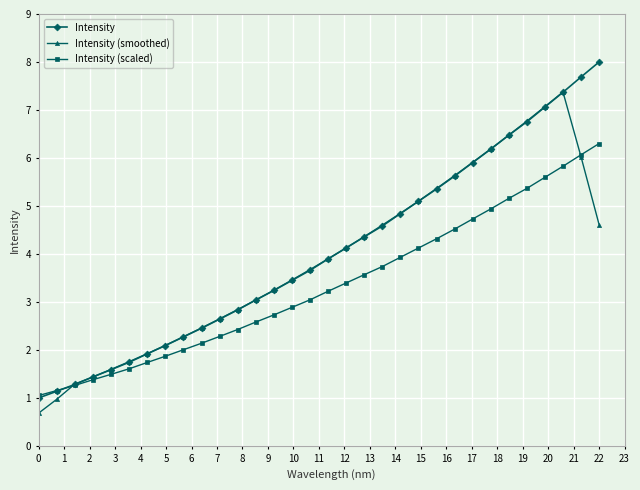

What is the lowest value of the Intensity series?

1.0